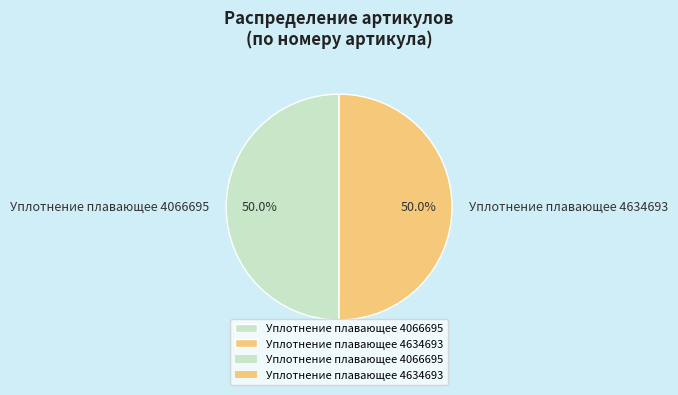

To the nearest percent, what percentage of the pie is Уплотнение плавающее 4634693?

50%